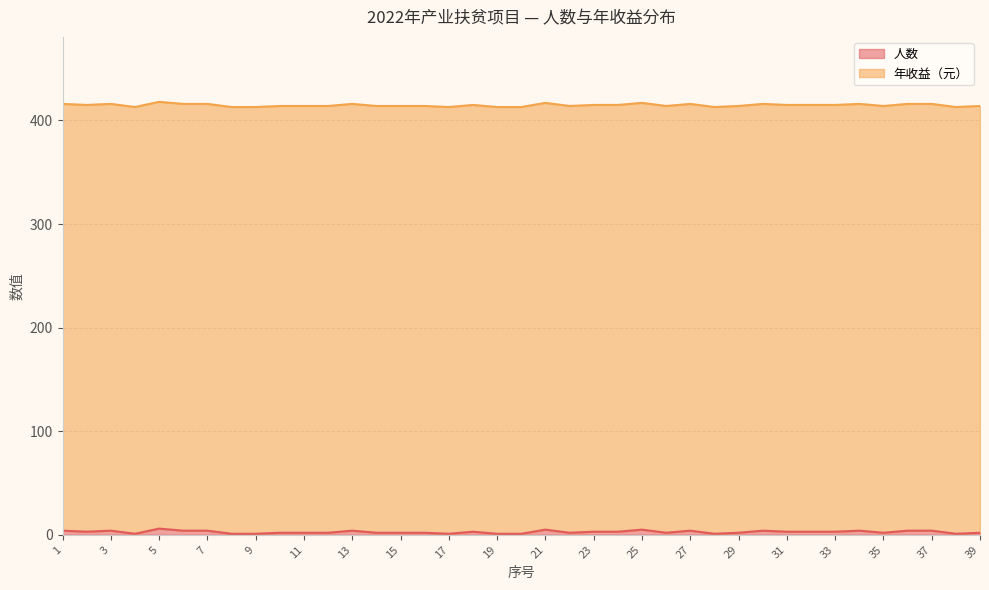

Does the chart have visible grid lines?

Yes